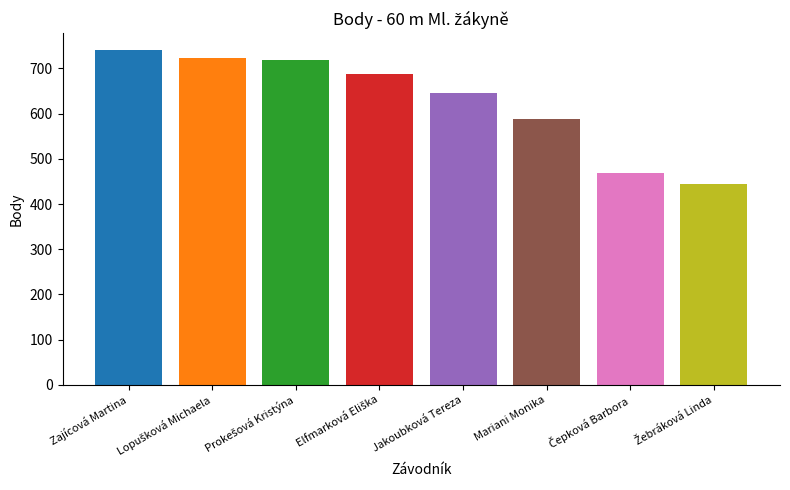

What value does the data have at Mariani Monika, to the nearest 5?

590